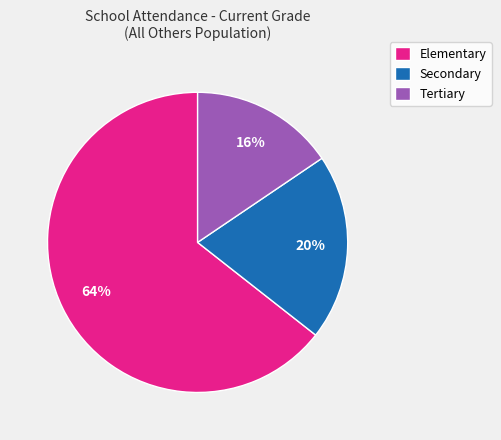

To the nearest percent, what portion does Secondary represent?

20%